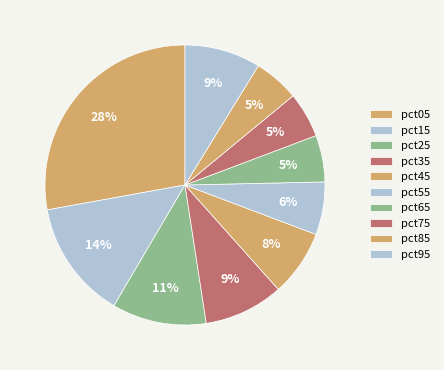

The pct75 slice represents 1% of the pie. True or false?

False